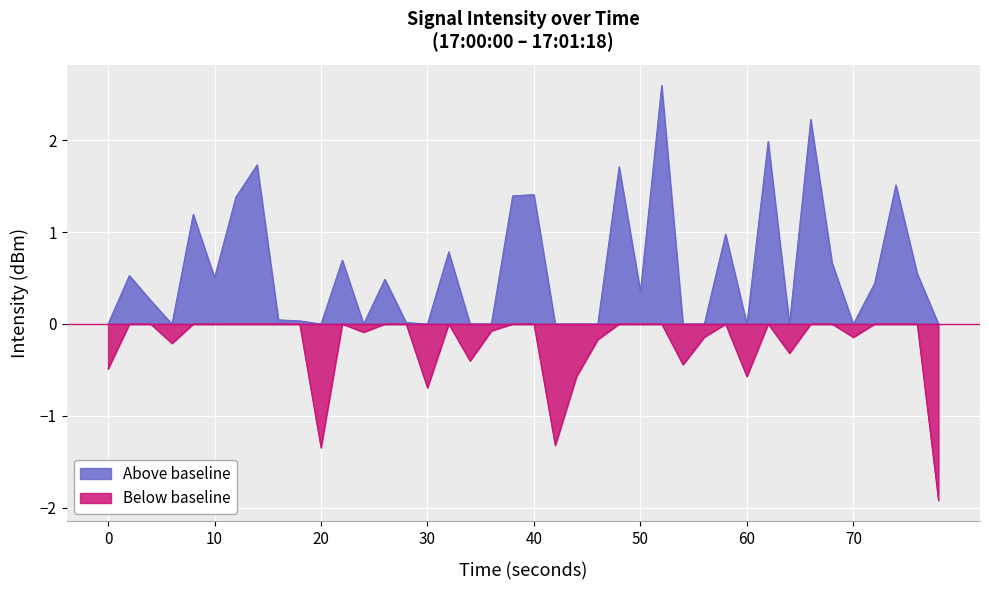

What is the change in value from 3 to 37?

+1.7